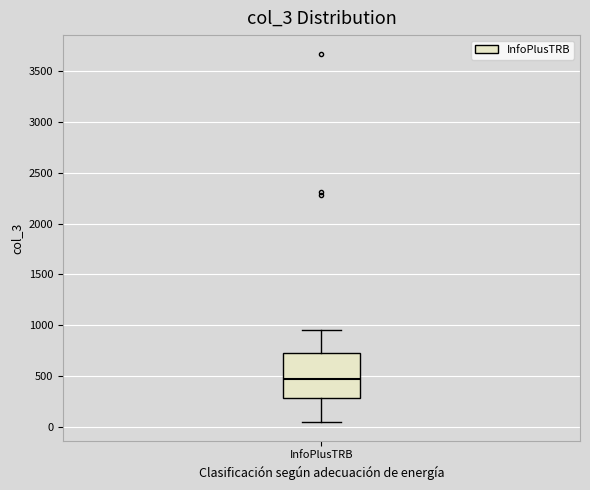

Read this box plot against the y-axis: the position of the median line, the range covered by the box, and the ends of both whiskers. The values are not printed on the chart, so give them approximately, as read against the axis.

median 450, box 300 to 750, whiskers 50 to 950